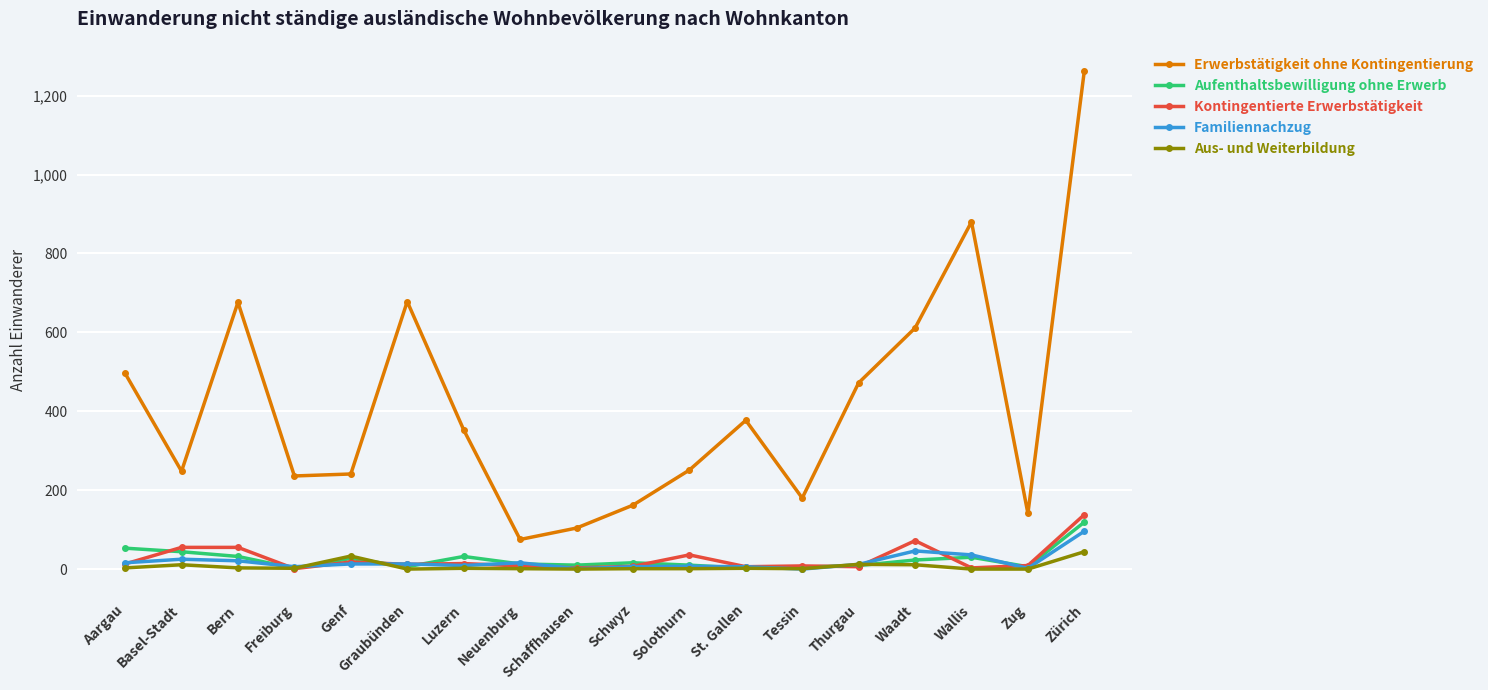

What is the greatest value displayed?

1263